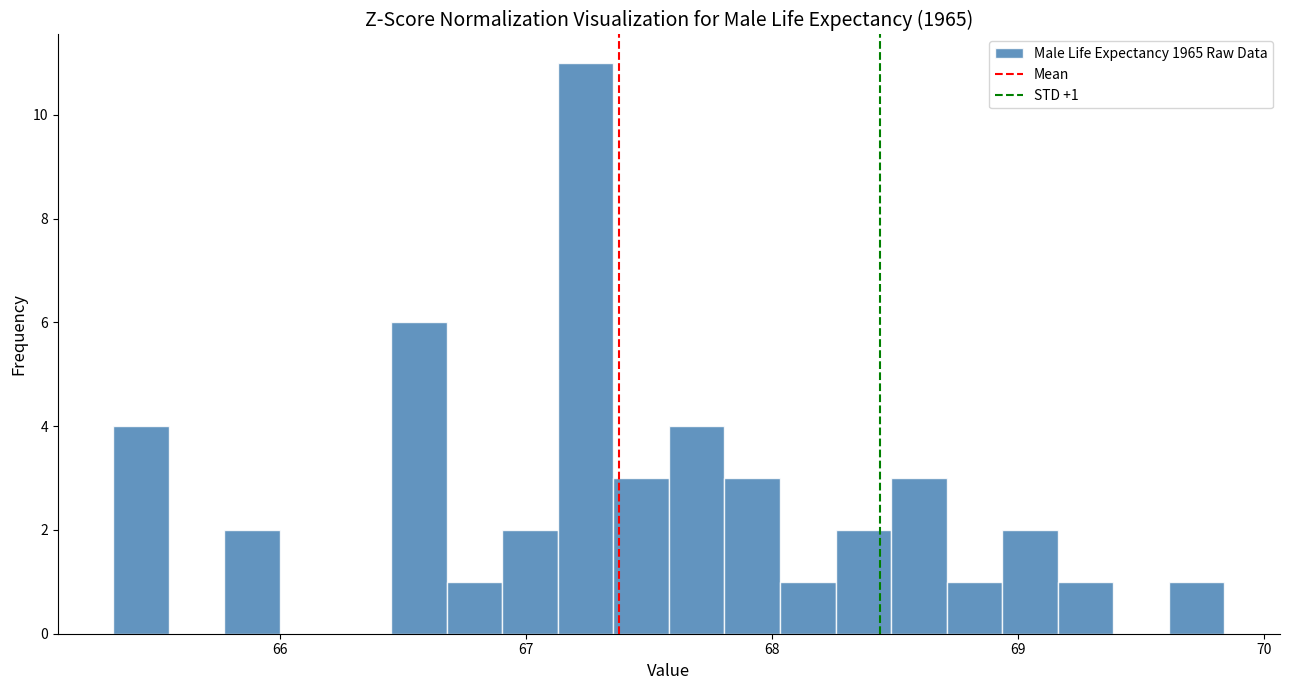

Around what value on the x-axis is the tallest bar? Give the approximate position of its centre, as read against the axis.

67.2